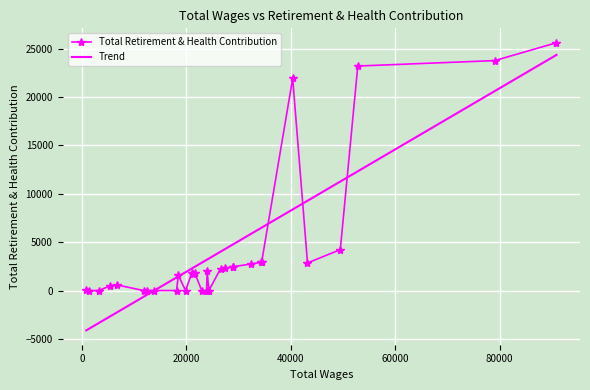

List the series in order of their peak value, lowest first.

Trend, Total Retirement & Health Contribution